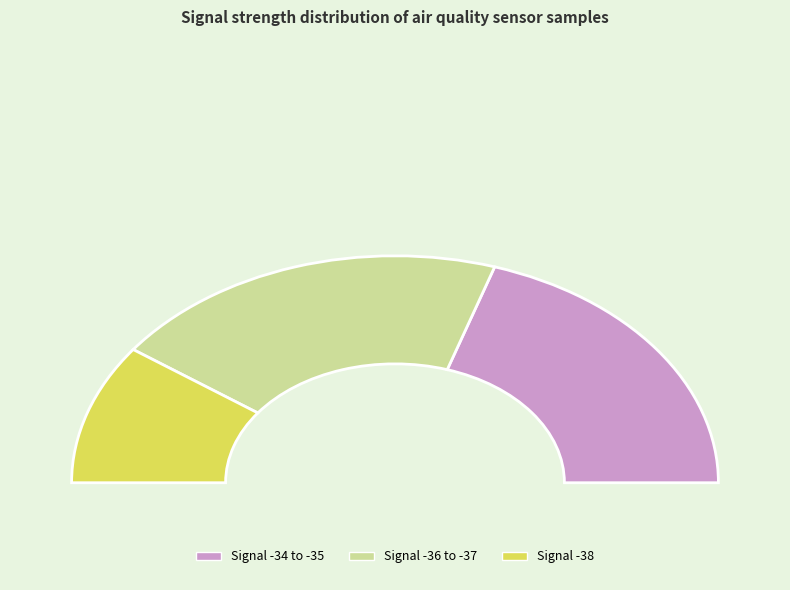

True or false: -37 accounts for 1% of the total.

False